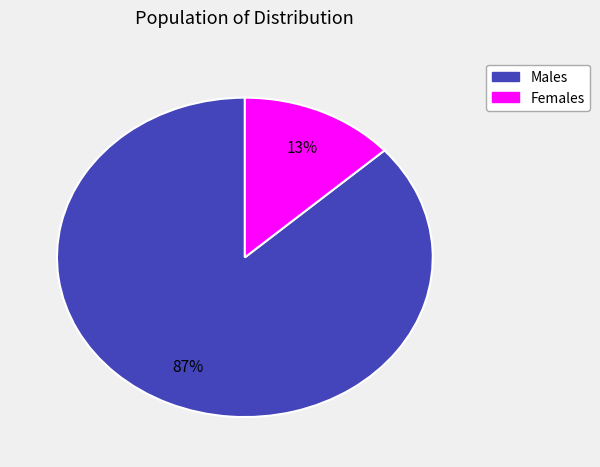

Is there any slice that represents more than half of the pie?

Yes